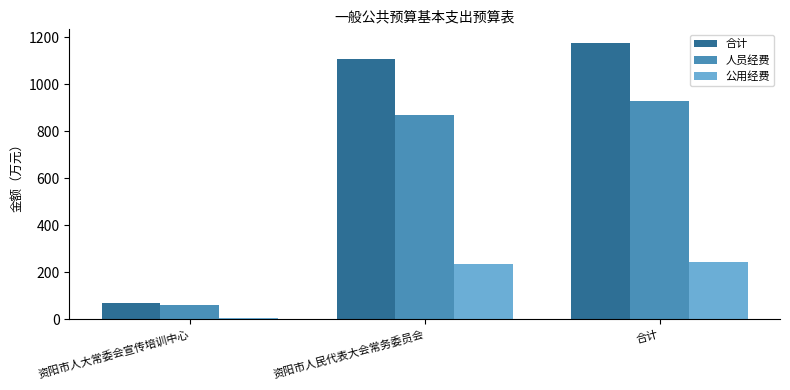

Where does the 公用经费 series first go above 236?

资阳市人民代表大会常务委员会